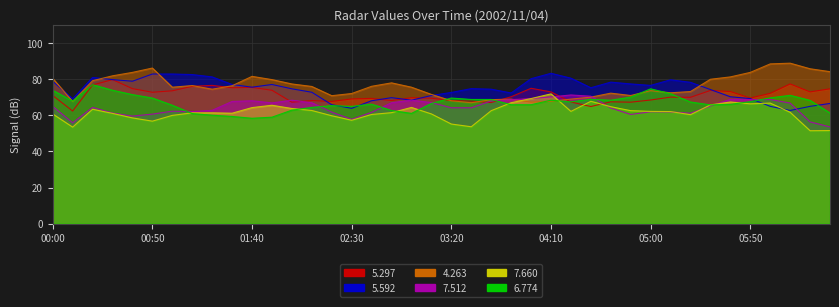

What is the value of the   7.660 point at the 21st from the left?

55.2